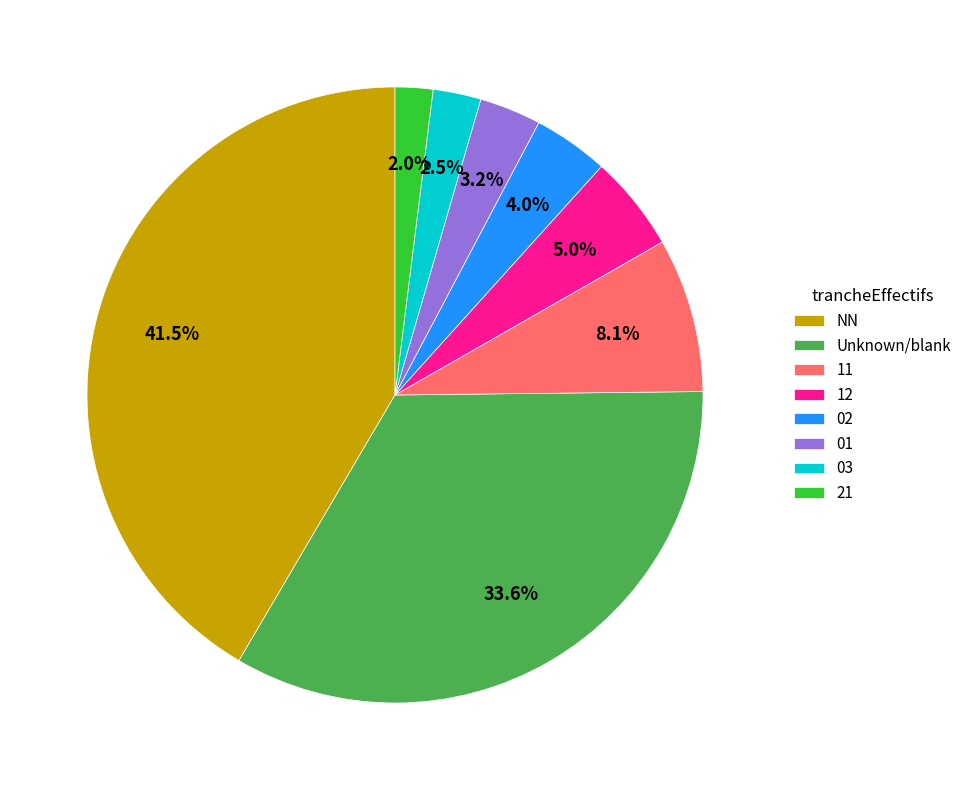

How many slices are in this pie chart?

8